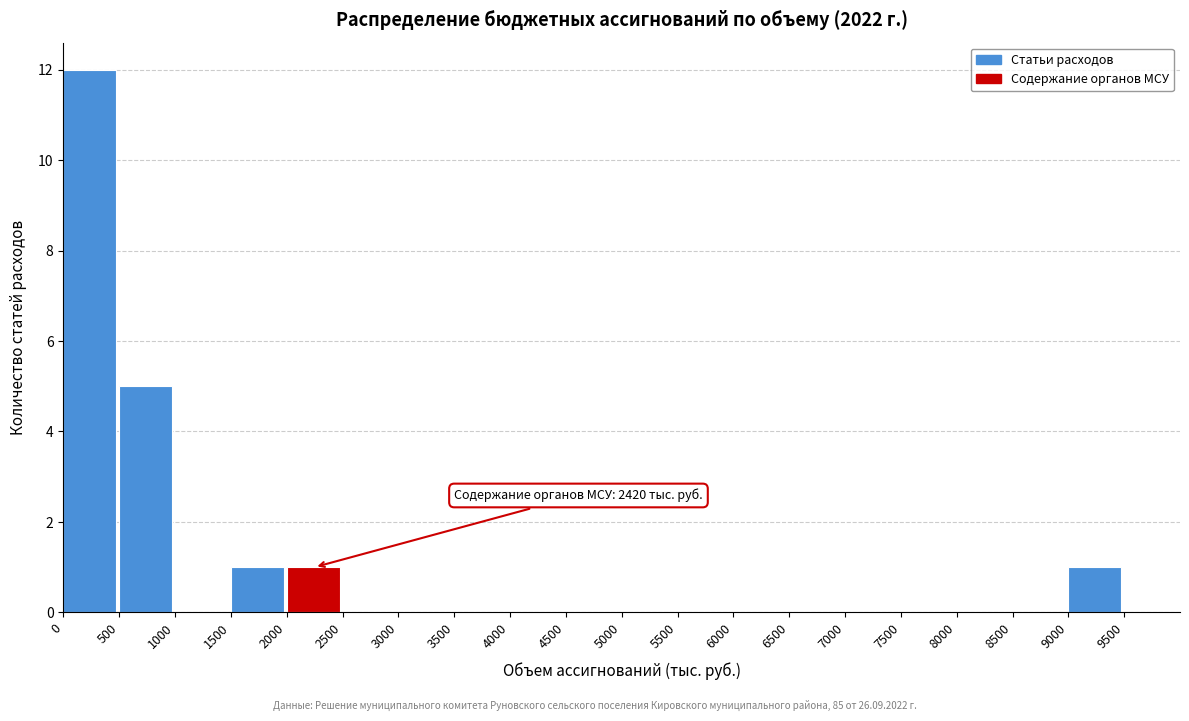

Which range on the x-axis has the tallest bar?

0 to 500